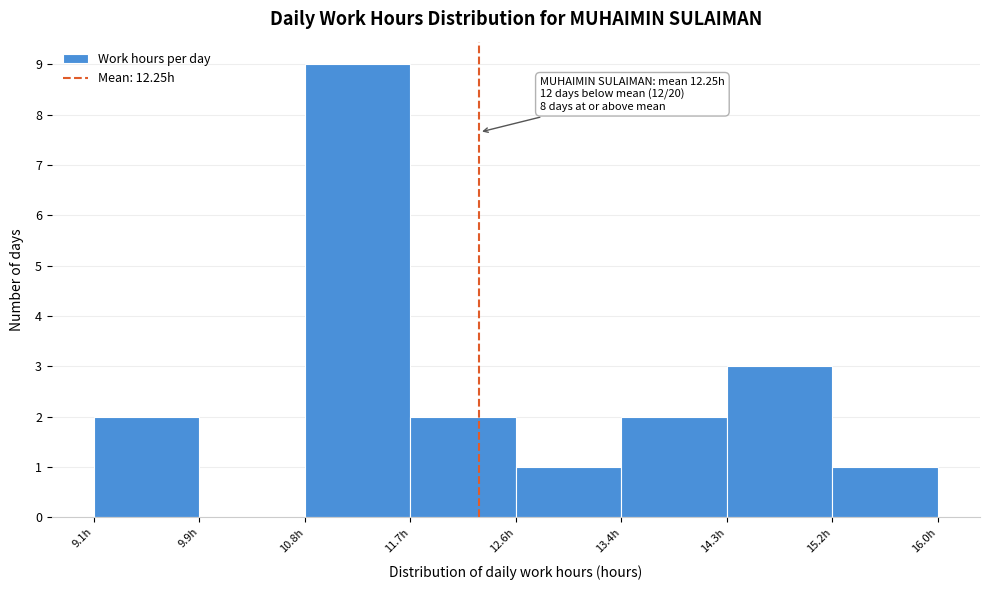

Which range on the x-axis has the tallest bar?

10.8 to 11.7